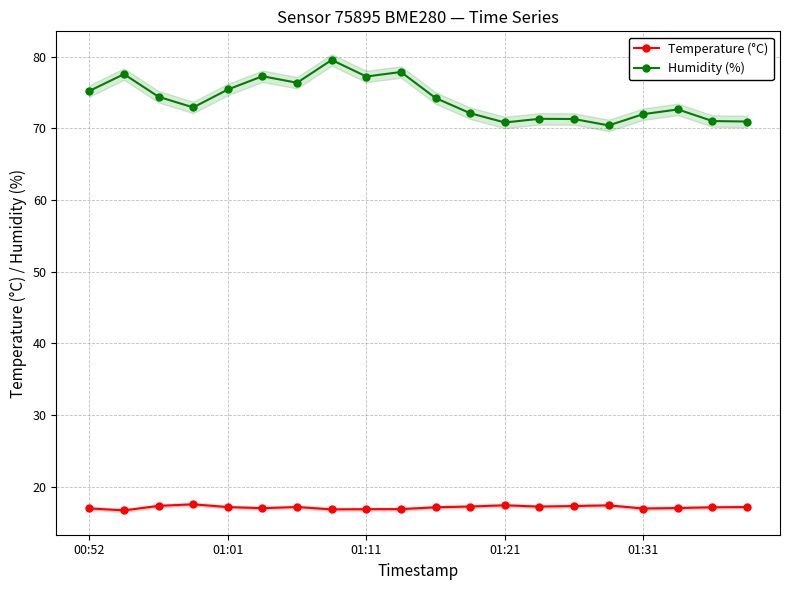

Which series has the largest total across all categories?

Humidity (%)